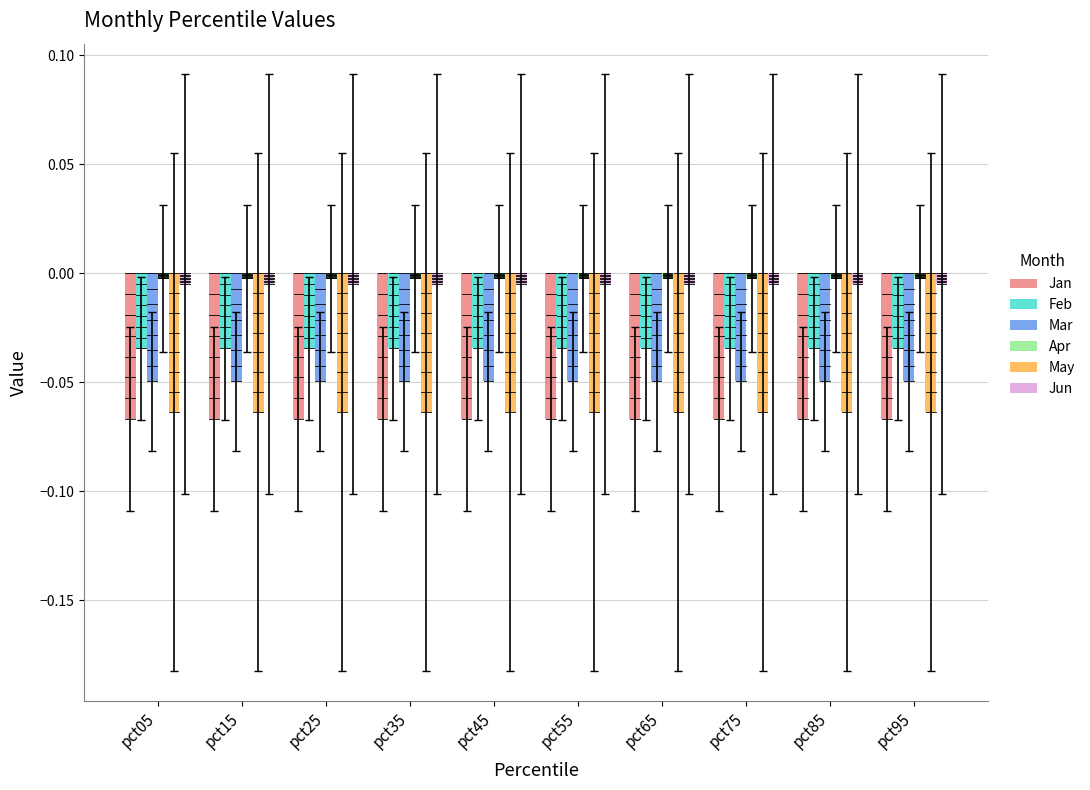

What is the difference between the highest and lowest values at pct15?

0.1